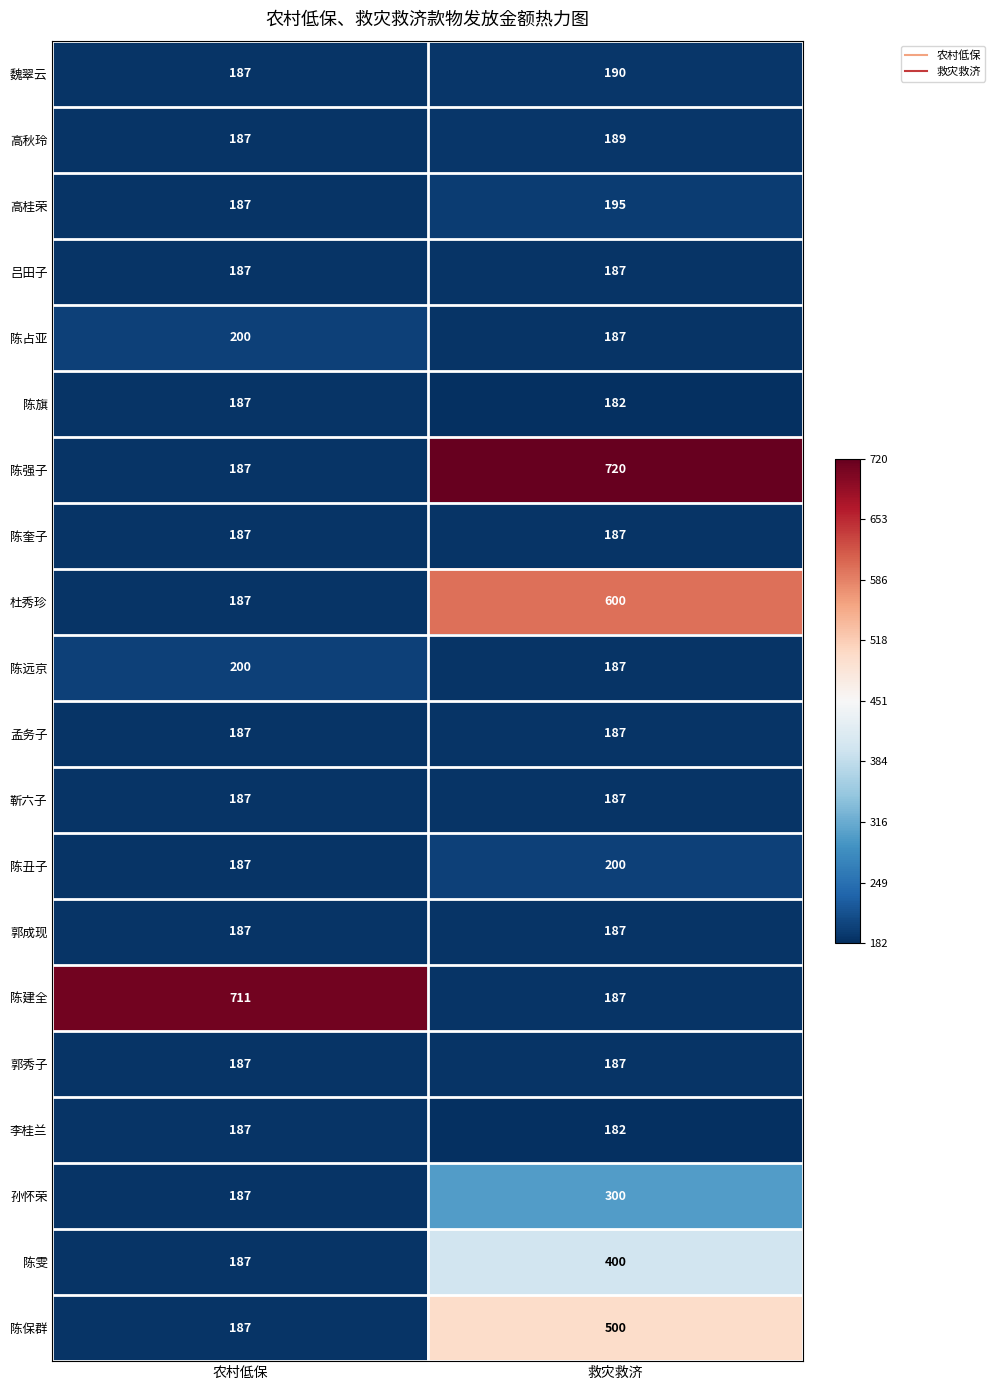

What is the minimum value for 陈丑子?

187